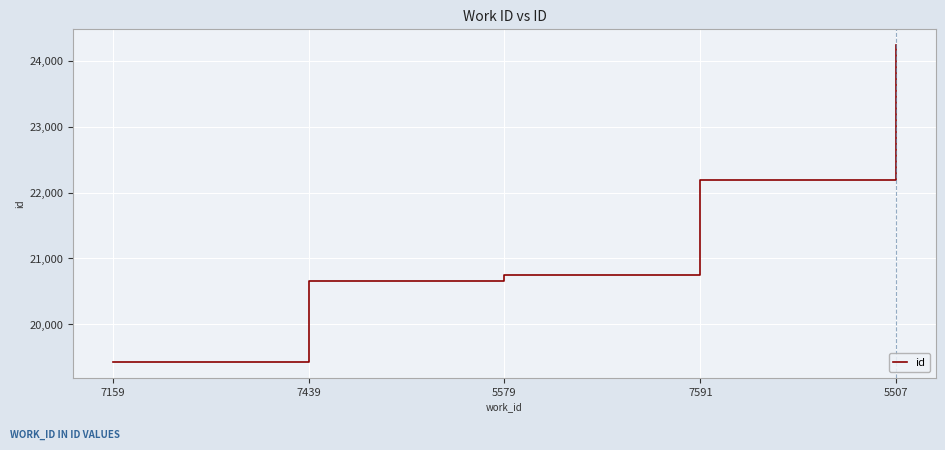

What position from the right is 7439?

4